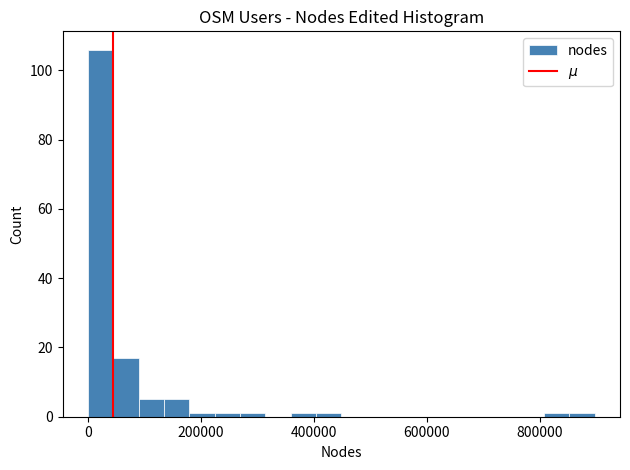

Around what value on the x-axis is the tallest bar? Give the approximate position of its centre, as read against the axis.

20000